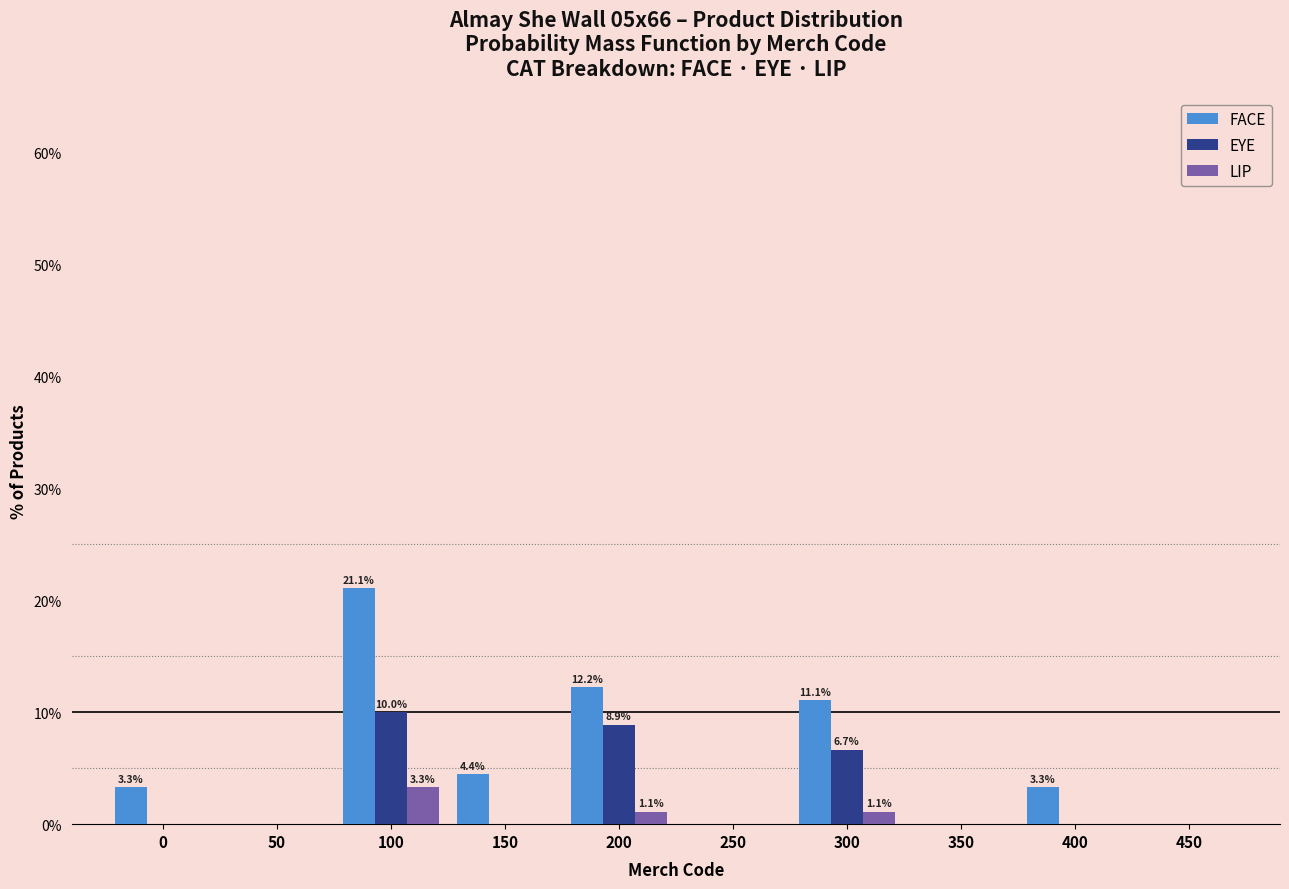

Reading left to right, list all the values displayed in this chart.

FACE: 0=3.3	50=0.0	100=21.1	150=4.4	200=12.2	250=0.0	300=11.1	350=0.0	400=3.3	450=0.0
EYE: 0=0.0	50=0.0	100=10.0	150=0.0	200=8.9	250=0.0	300=6.7	350=0.0	400=0.0	450=0.0
LIP: 0=0.0	50=0.0	100=3.3	150=0.0	200=1.1	250=0.0	300=1.1	350=0.0	400=0.0	450=0.0